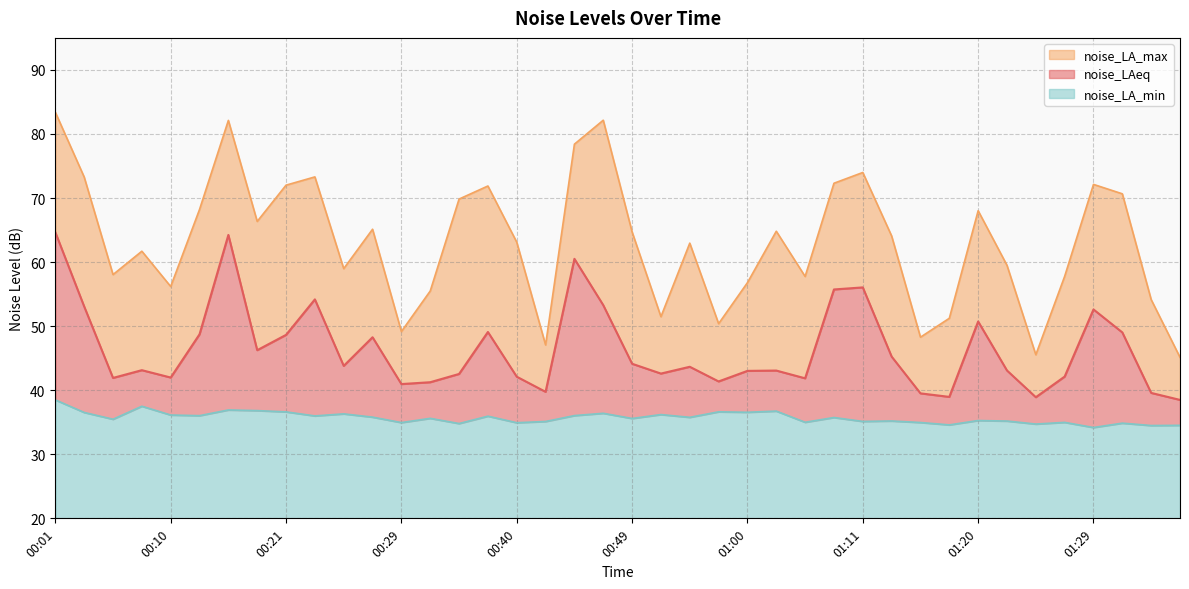

List the labels in order of noise_LA_max value, largest first.

00:01, 00:47, 00:14, 00:45, 01:11, 00:23, 00:03, 01:09, 01:29, 00:21, 00:36, 01:31, 00:34, 00:12, 01:20, 00:16, 00:27, 01:02, 00:49, 01:13, 00:40, 00:54, 00:07, 01:22, 00:25, 00:05, 01:26, 01:07, 01:00, 00:10, 00:32, 01:33, 00:51, 01:18, 00:56, 00:29, 01:16, 00:43, 01:24, 01:35